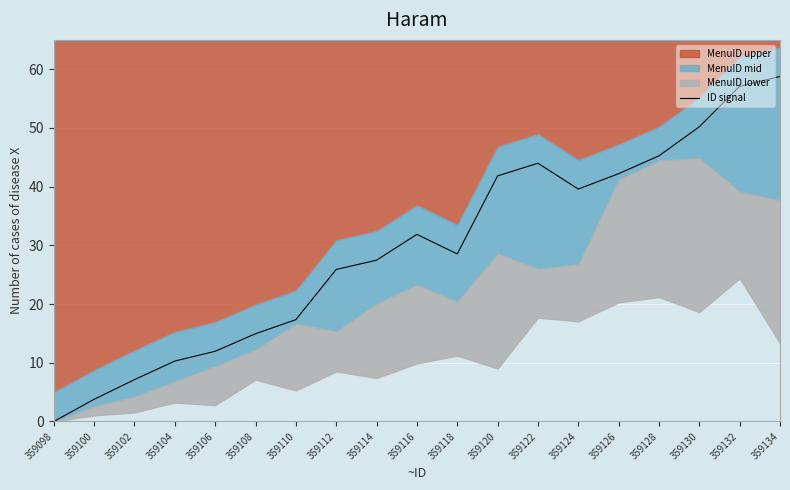

Rank the categories by value from lowest to highest.

359098, 359100, 359102, 359104, 359106, 359108, 359110, 359112, 359114, 359118, 359116, 359124, 359120, 359126, 359122, 359128, 359130, 359132, 359134